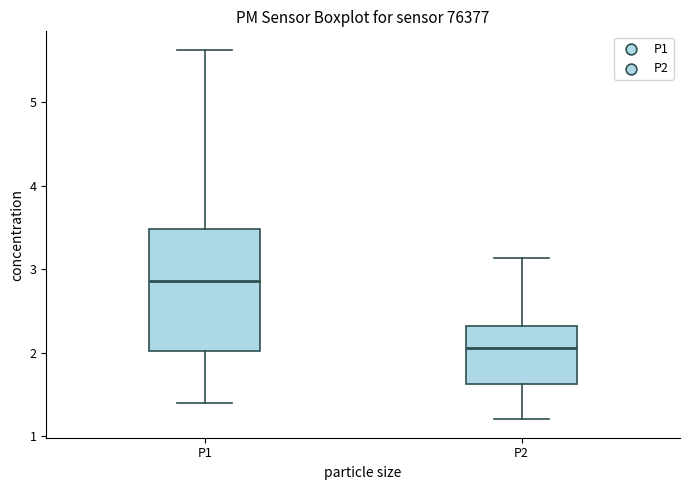

Which box is the tallest, from its lower edge to its upper edge?

P1